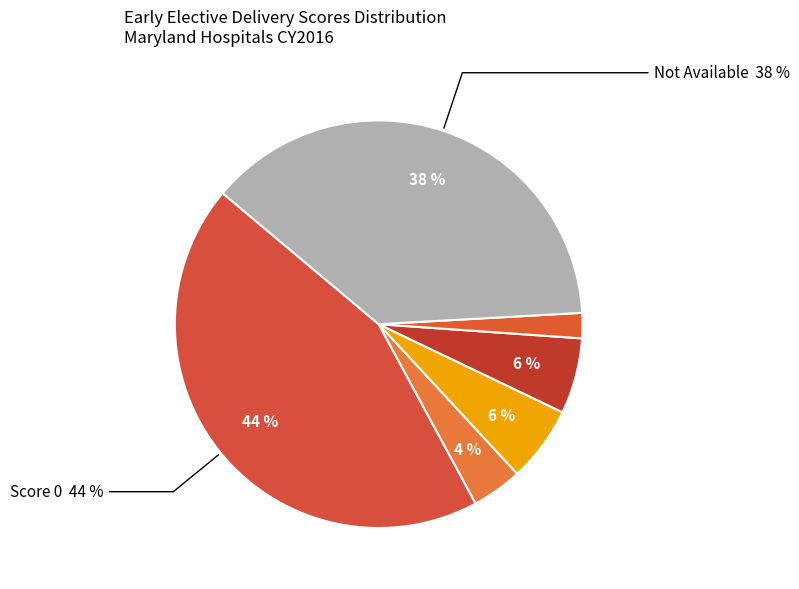

What is the change in value from Score 1 to Score 6?

-1